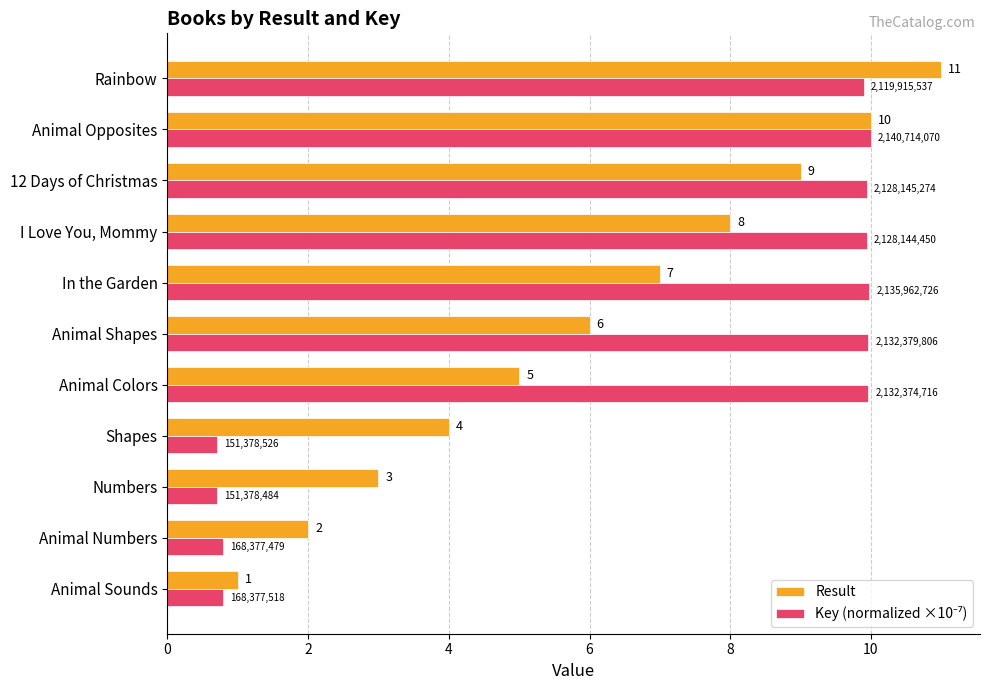

True or false: Result has a value of 4.0 at Shapes.

True